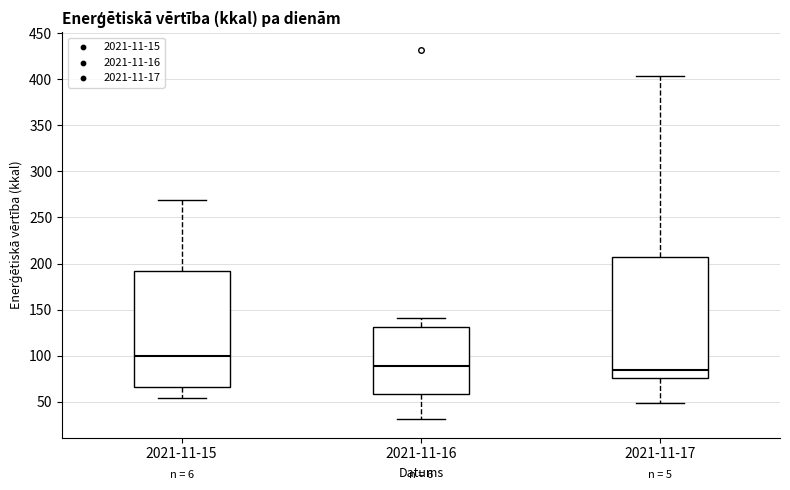

Which box is the tallest, from its lower edge to its upper edge?

2021-11-17